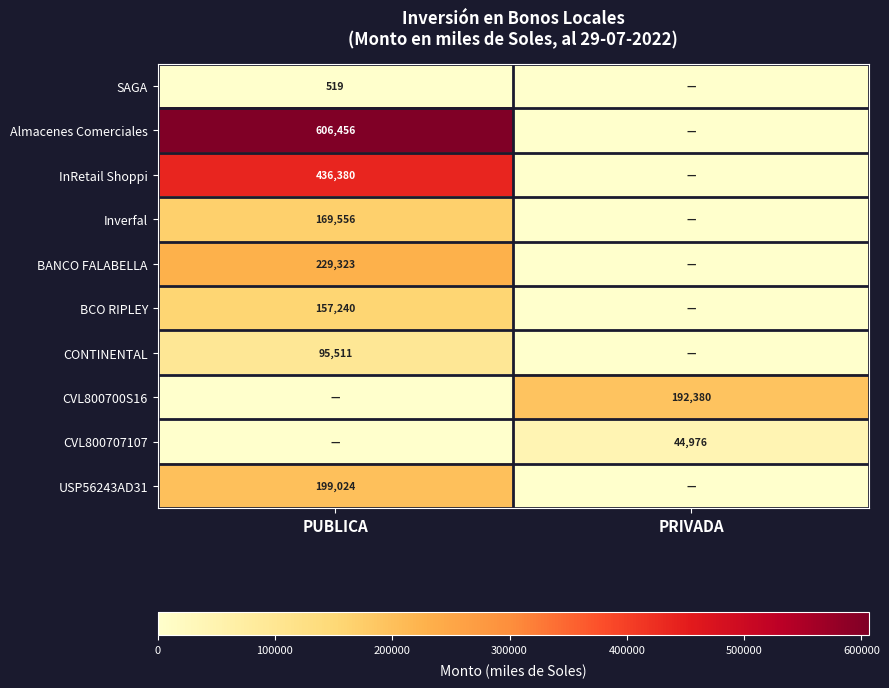

How many distinct data groups are displayed?

10